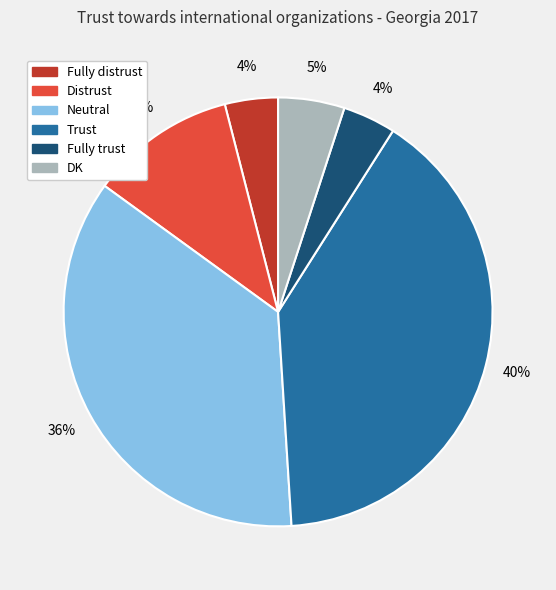

To the nearest percent, what is the difference between the Neutral and Distrust slice percentages?

25%